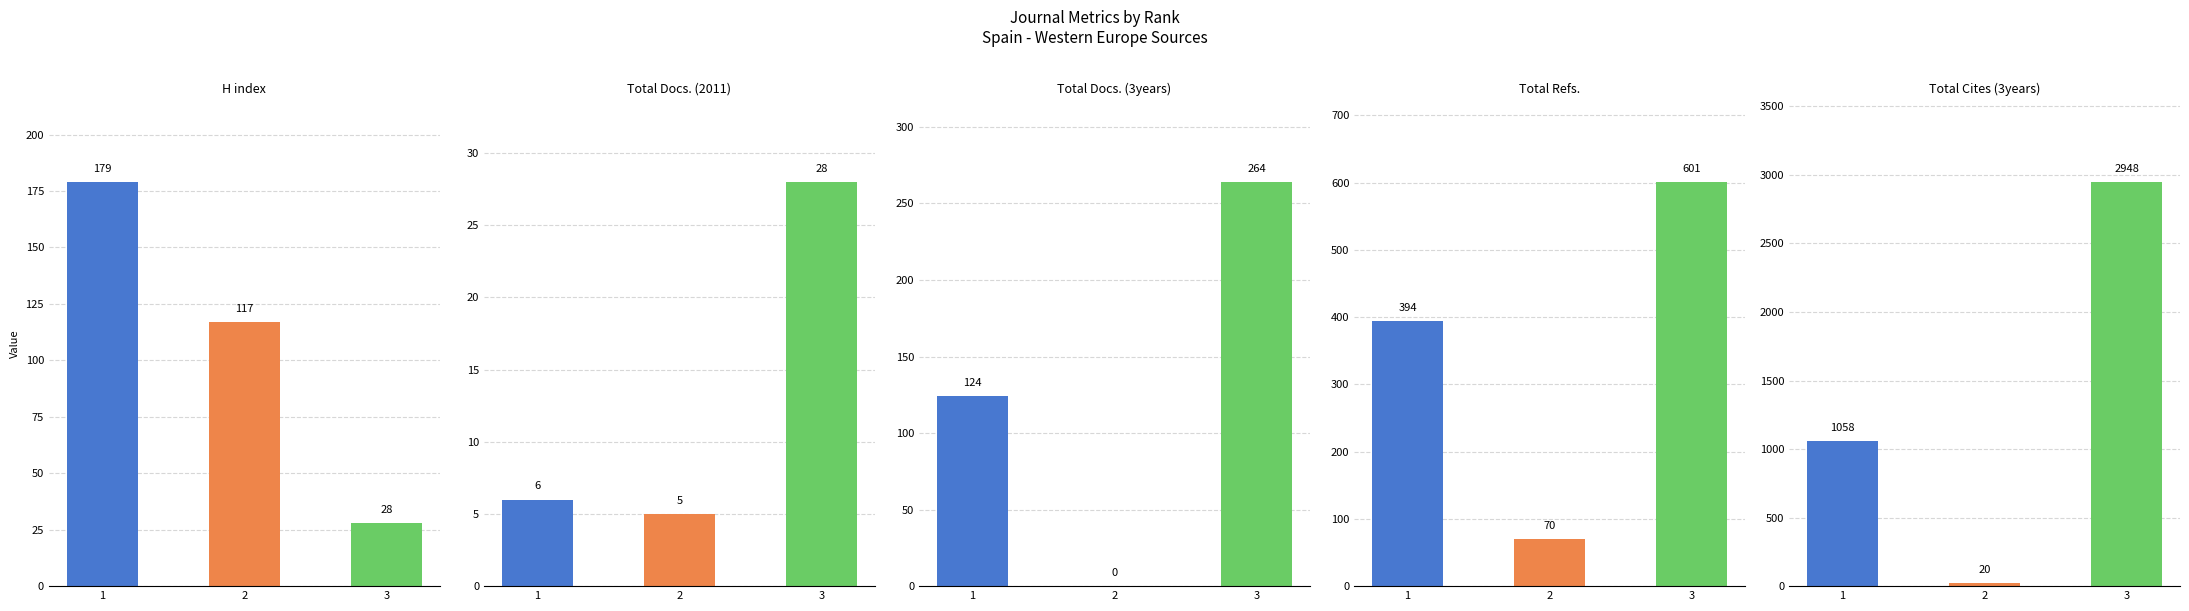

Is the value of Total Cites (3years) at 2 greater than the value of H index at 1?

No